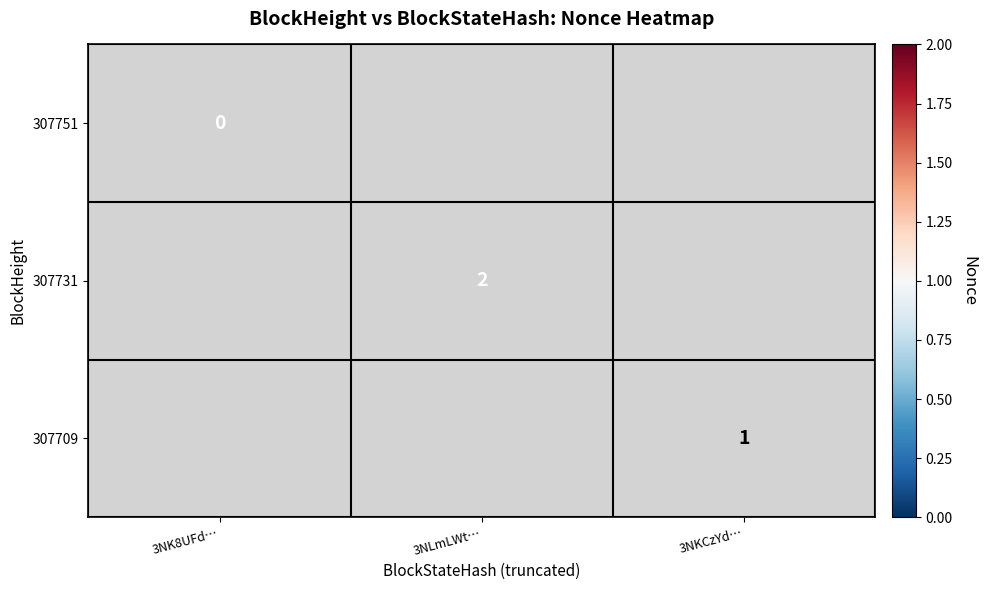

The 307731 series shows 1 at 3NLmLWt…. True or false?

False